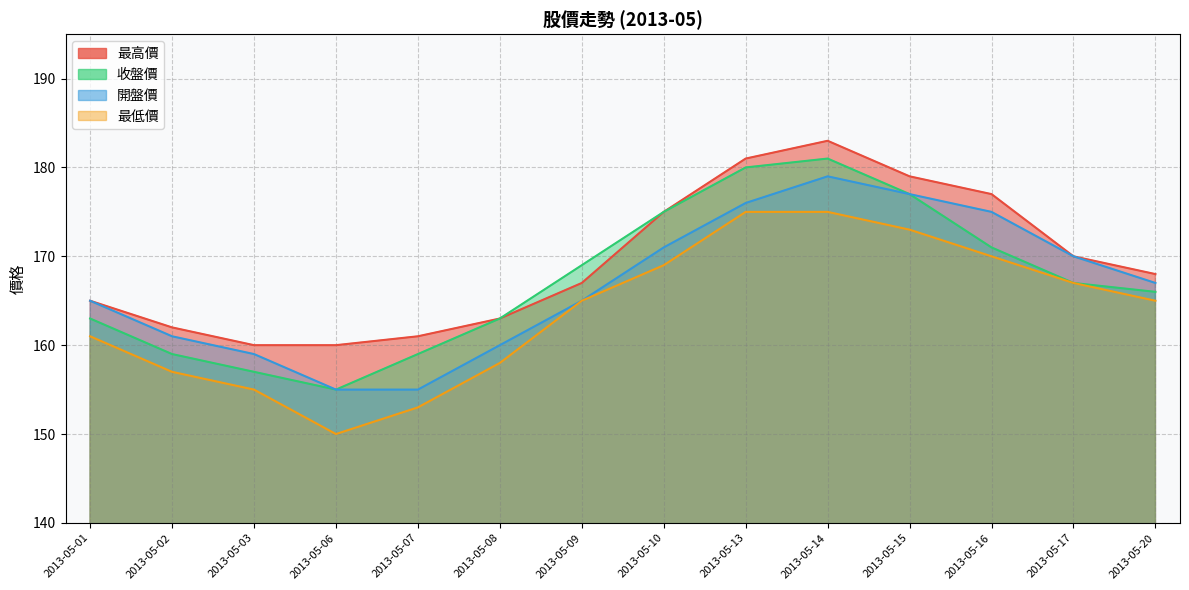

At how many categories does at least one series exceed 178?

3